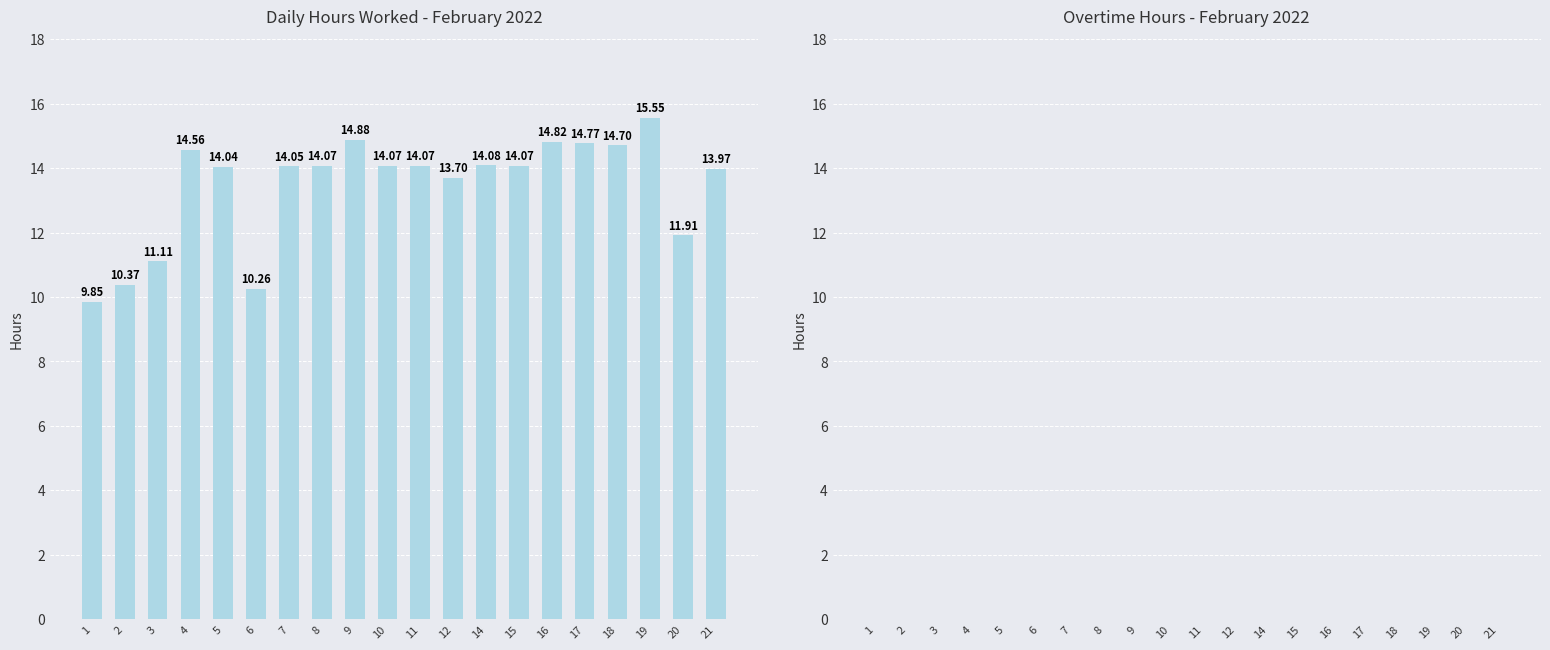

What is the sum of all values?

268.9